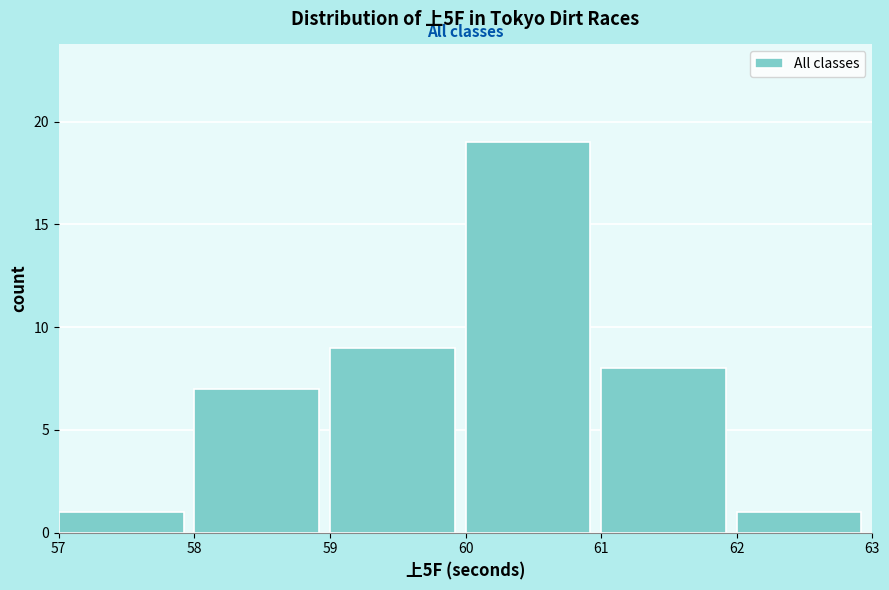

How tall is the bar that spans 58 to 59 on the x-axis? The values are not printed on the chart, so give them approximately, as read against the axis.

7